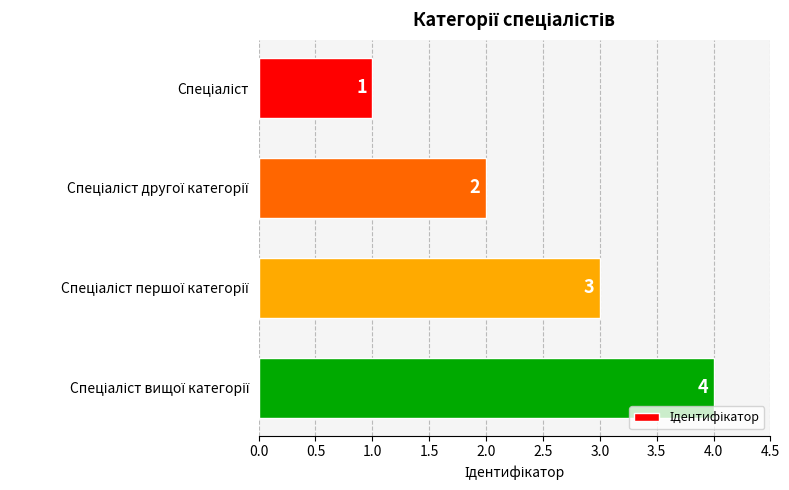

How many values are between 2 and 4?

3